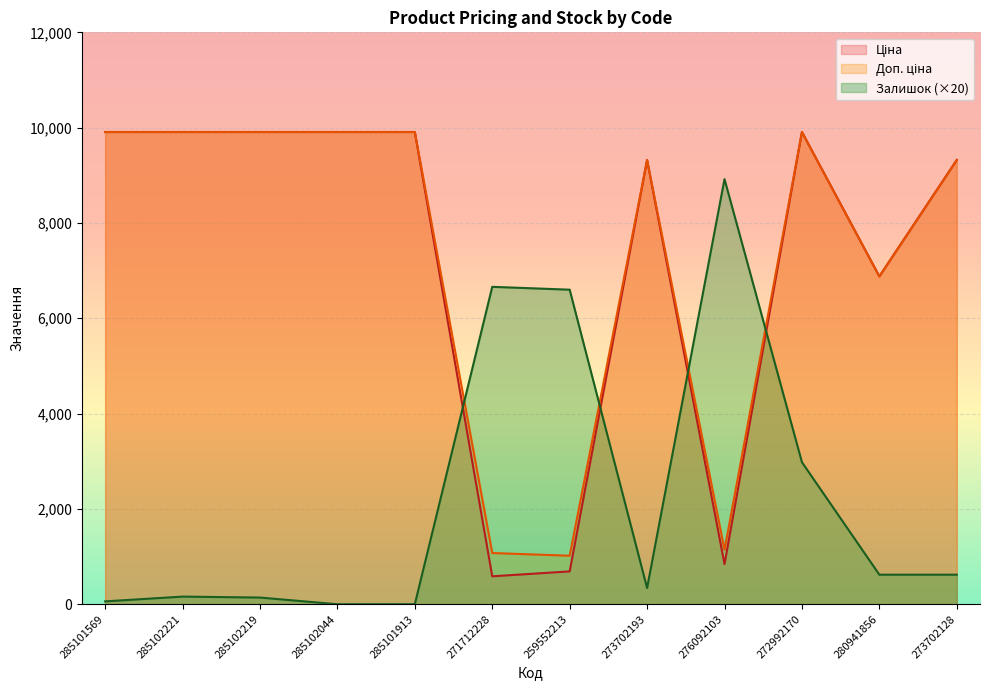

What is the label of the 6th point from the left?

271712228